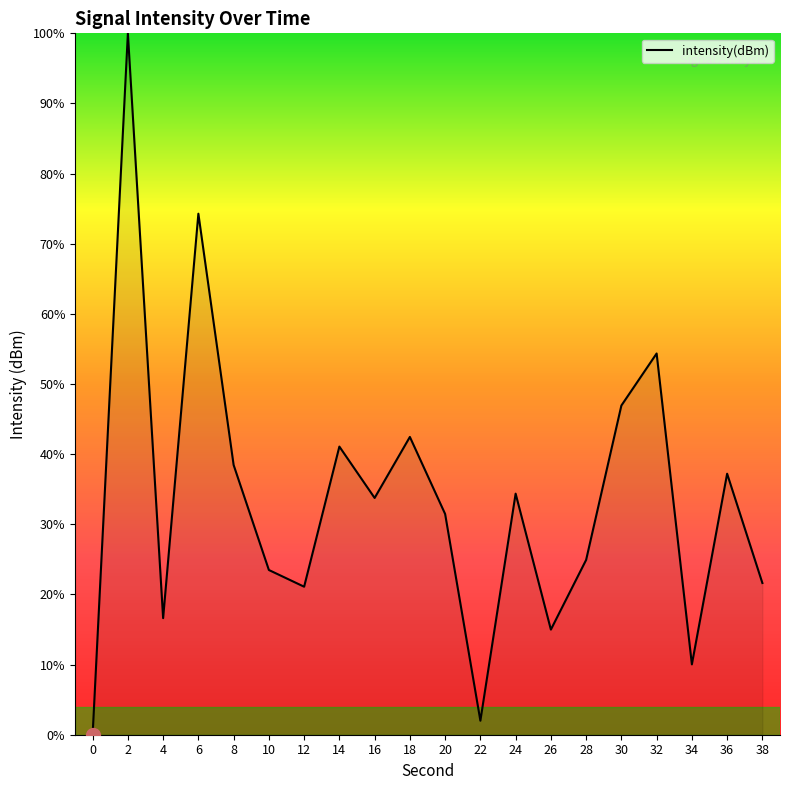

True or false: there are more than 0 points higher than both neighbors.

True